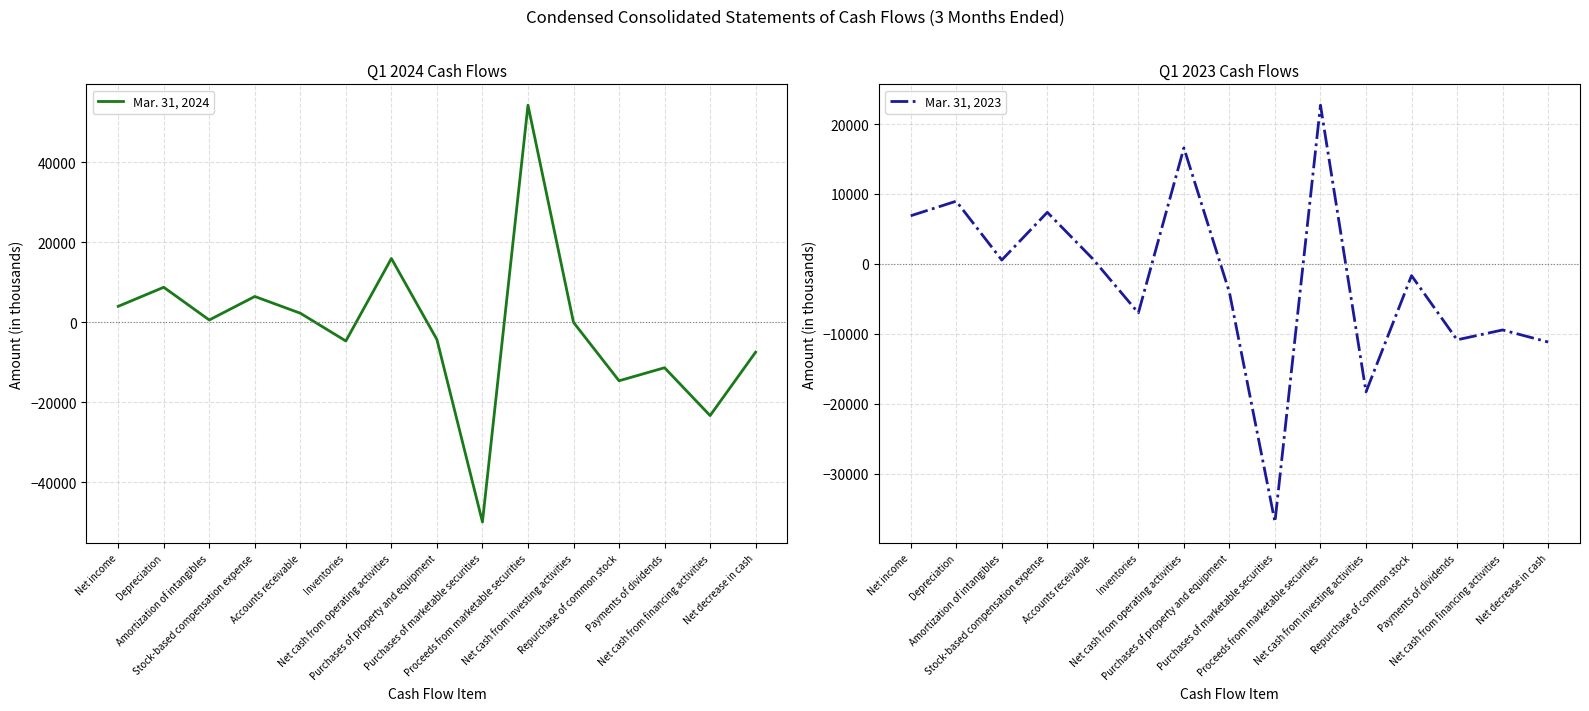

What is the minimum value for Mar. 31, 2024?

-49912